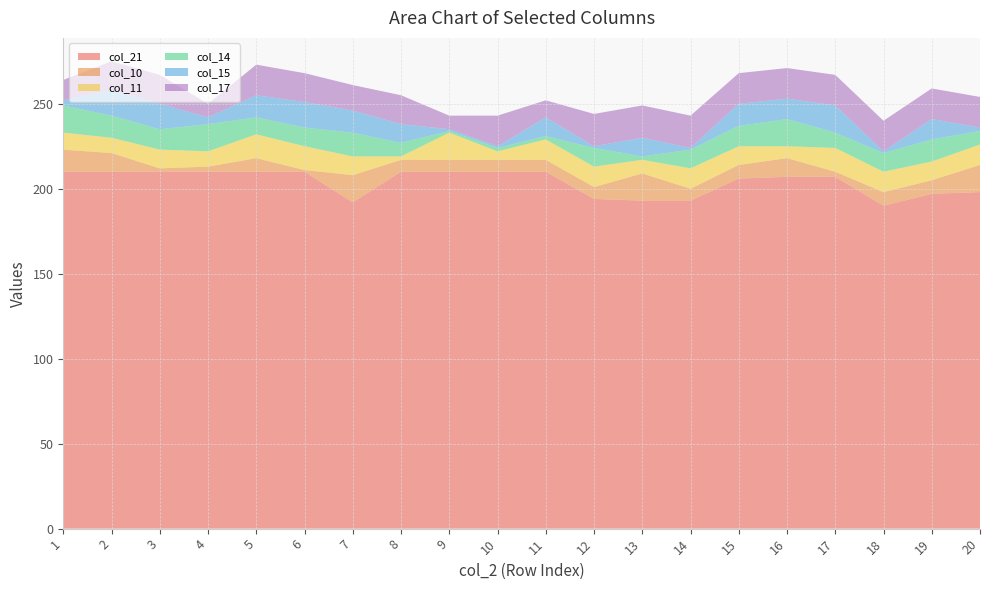

Reading left to right, list all the values displayed in this chart.

col_21: 1=210	2=210	3=210	4=210	5=210	6=210	7=192	8=210	9=210	10=210	11=210	12=194	13=193	14=193	15=206	16=207	17=207	18=190	19=197	20=198
col_10: 1=13	2=11	3=2	4=3	5=8	6=1	7=16	8=7	9=7	10=7	11=7	12=7	13=16	14=7	15=8	16=11	17=3	18=8	19=8	20=16
col_11: 1=10	2=9	3=11	4=9	5=14	6=14	7=11	8=2	9=16	10=5	11=12	12=12	13=8	14=12	15=11	16=7	17=14	18=12	19=11	20=12
col_14: 1=16	2=13	3=12	4=16	5=10	6=11	7=14	8=8	9=1	10=2	11=2	12=11	13=2	14=11	15=12	16=16	17=9	18=11	19=13	20=8
col_15: 1=3	2=15	3=15	4=4	5=13	6=15	7=13	8=11	9=1	10=1	11=11	12=1	13=11	14=1	15=13	16=12	17=16	18=1	19=12	20=2
col_17: 1=12	2=17	3=17	4=8	5=18	6=17	7=15	8=17	9=8	10=18	11=10	12=19	13=19	14=19	15=18	16=18	17=18	18=18	19=18	20=18